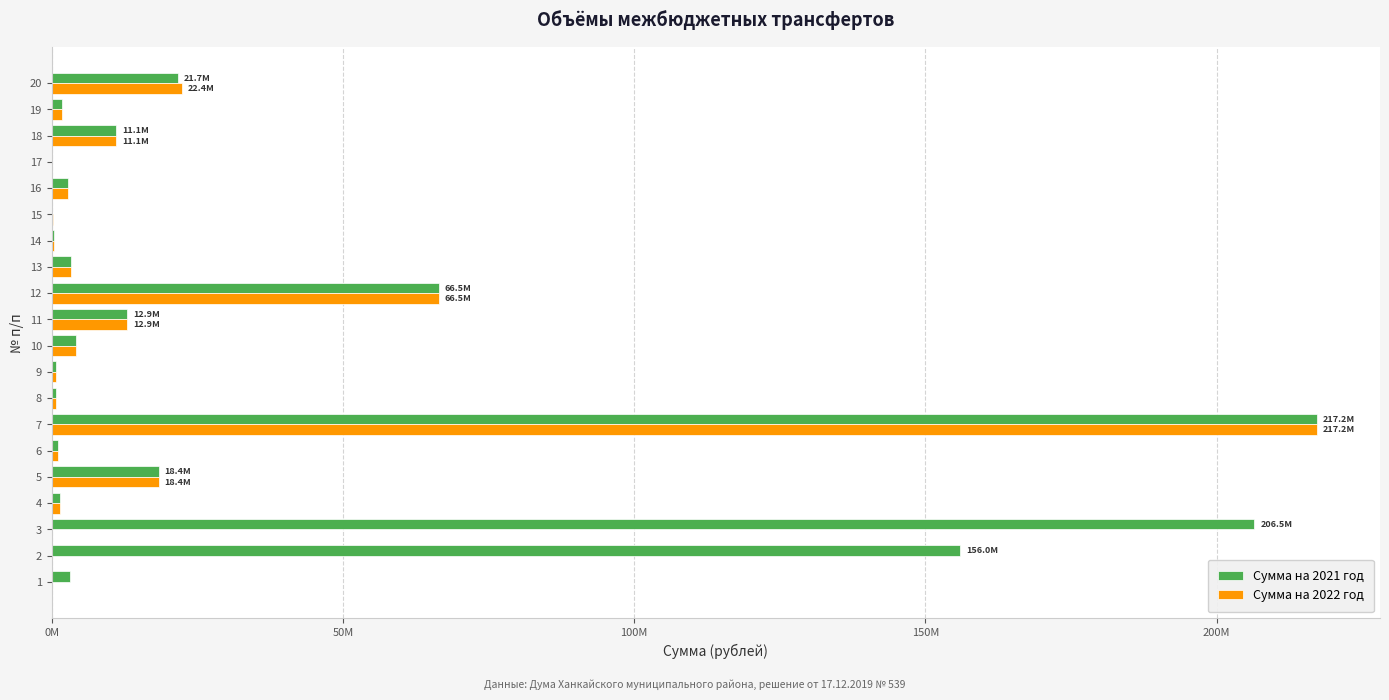

Between 9 and 20, which series saw the biggest shift?

Сумма на 2022 год